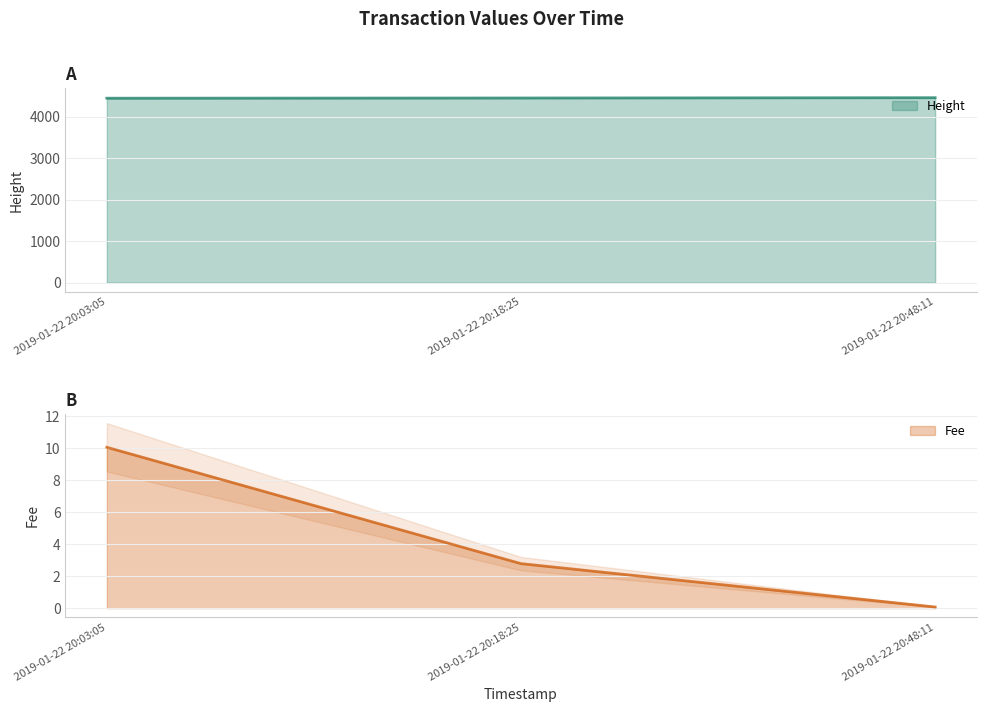

Where is Height nearest to the value 4457?

2019-01-22 20:18:25